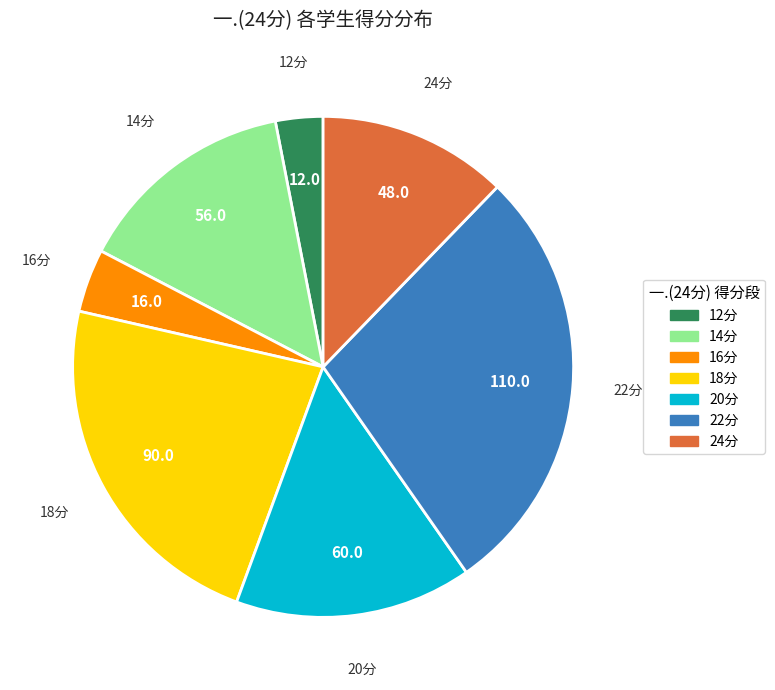

Rank the categories by value from lowest to highest.

12分, 16分, 24分, 14分, 20分, 18分, 22分